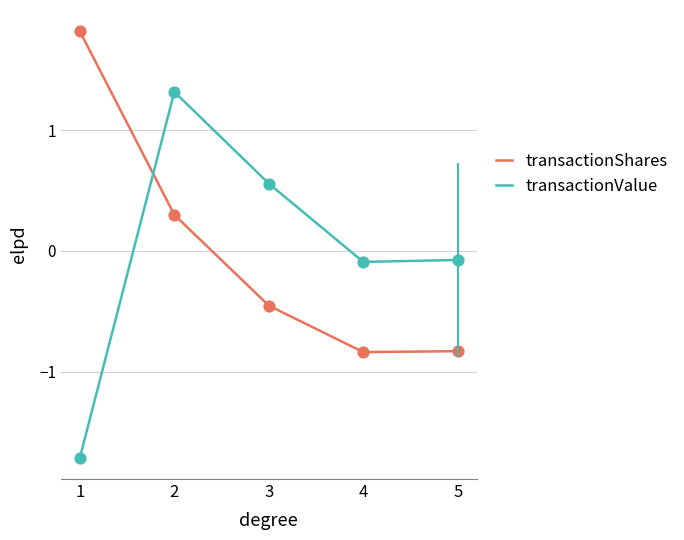

Is the value of transactionShares at 4 greater than the value of transactionValue at 3?

No